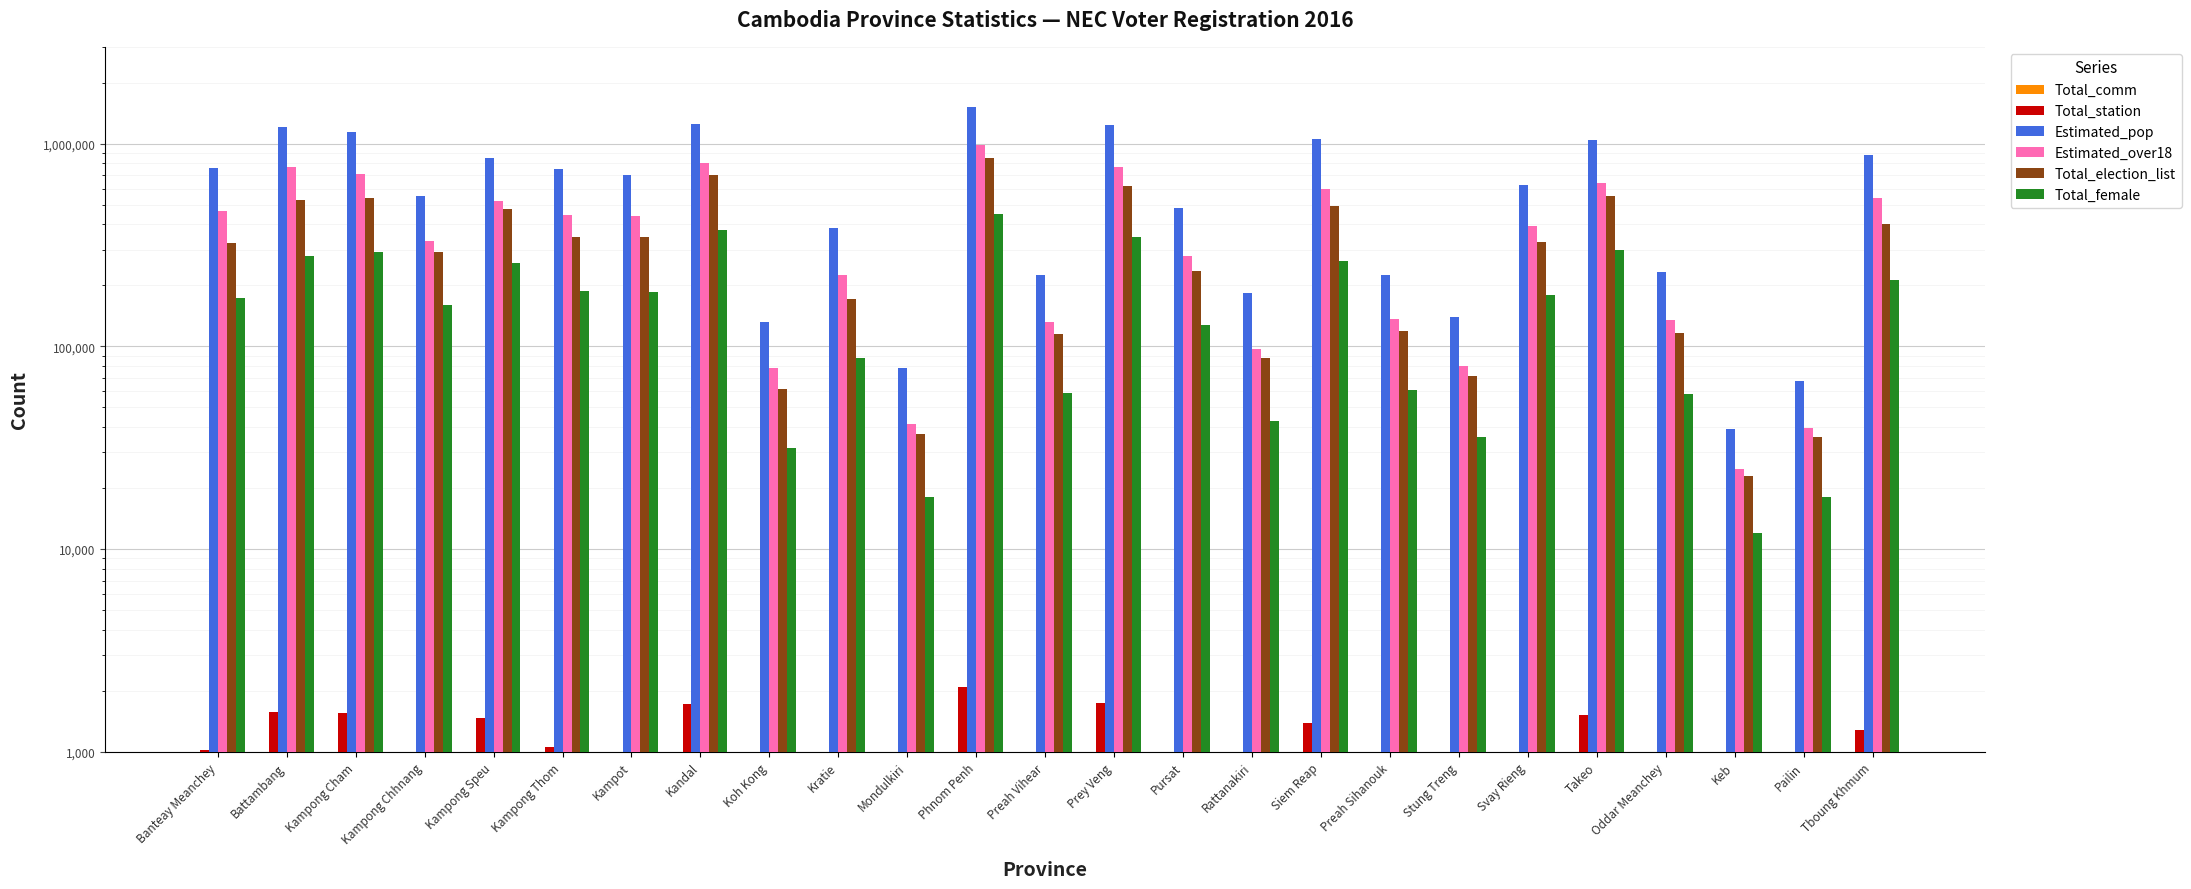

What is the sum of the Estimated_over18 values at Preah Vihear and Kampong Thom?

576810